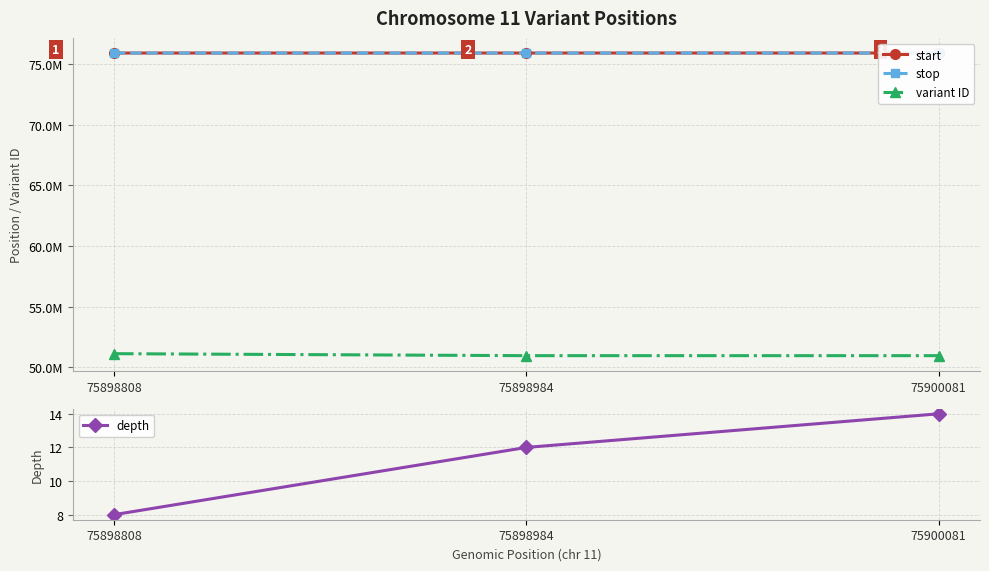

What are all the series names shown in the legend?

start, stop, variant ID, depth